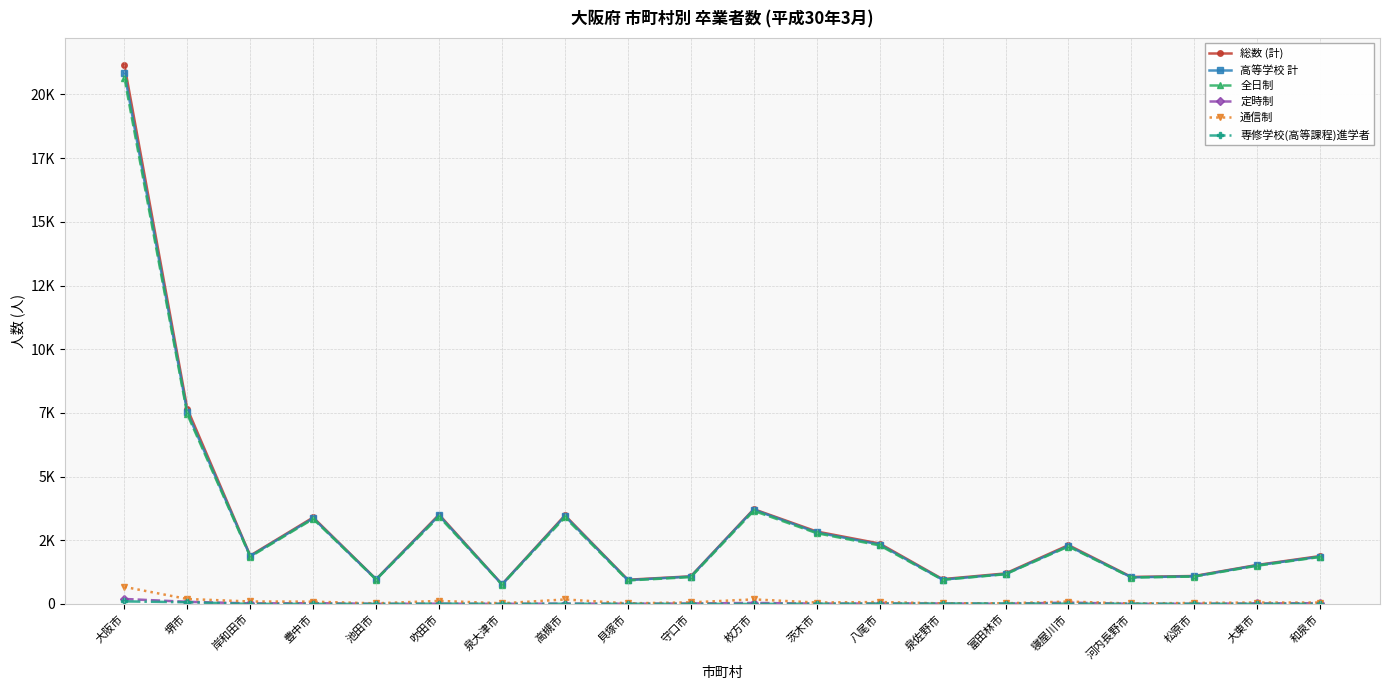

At which category is the sum across all series the highest?

大阪市